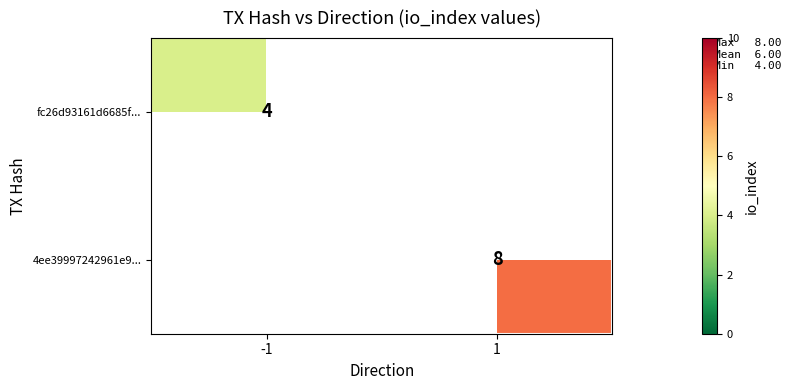

Is the value of 4ee39997242961e9... at 1 greater than the value of fc26d93161d6685f... at -1?

Yes